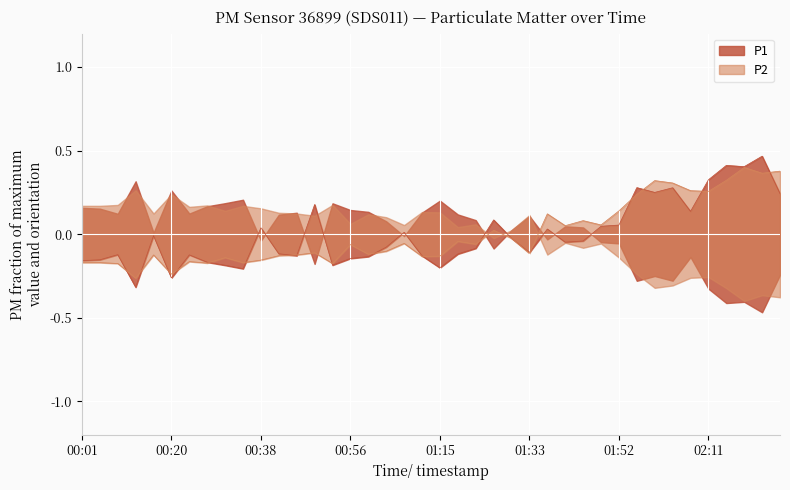

What is the difference between the maximum and minimum values in the P2 series?

0.7